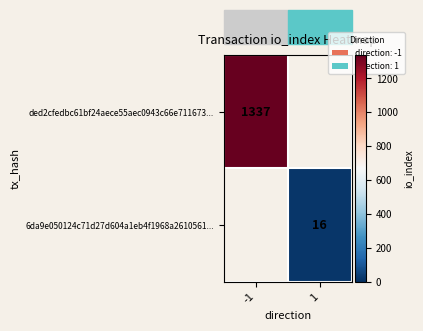

Which label corresponds to the largest value in the chart?

-1